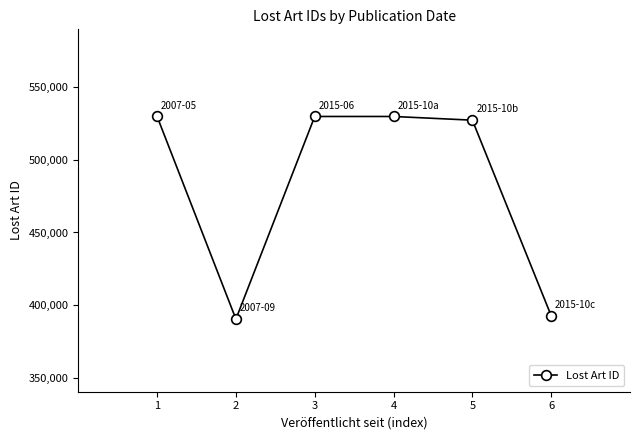

The chart shows a value of 529870 at 4. True or false?

True